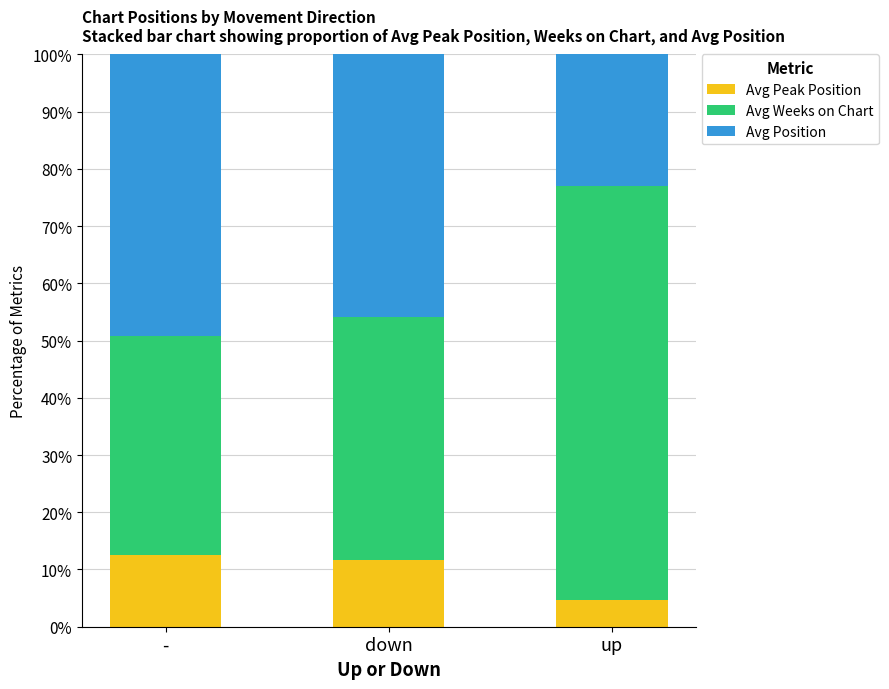

What is the highest value of the Avg Peak Position series?

12.5